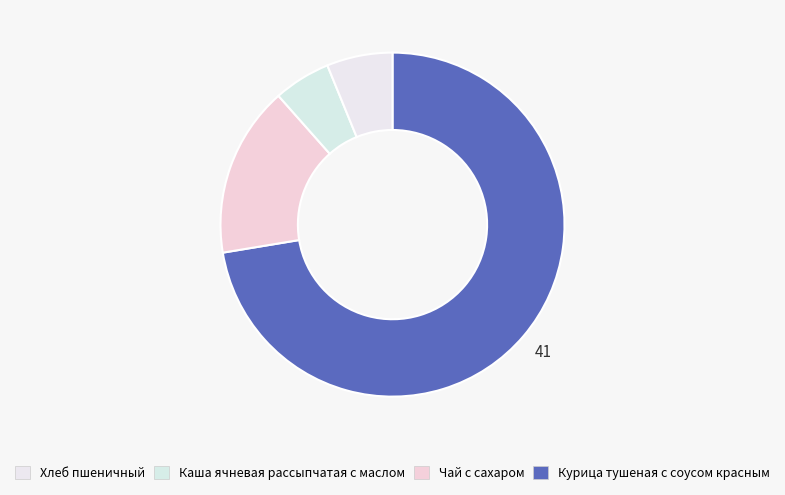

Which has a higher value, Чай с сахаром or Каша ячневая рассыпчатая с маслом?

Каша ячневая рассыпчатая с маслом